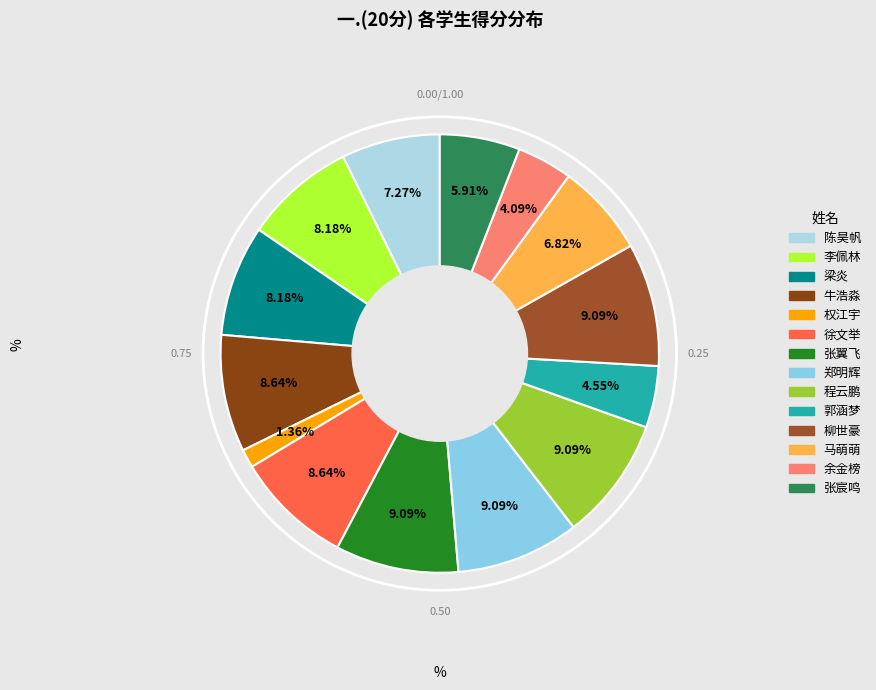

To the nearest percent, what is the combined percentage of 李佩林 and 马萌萌?

15%